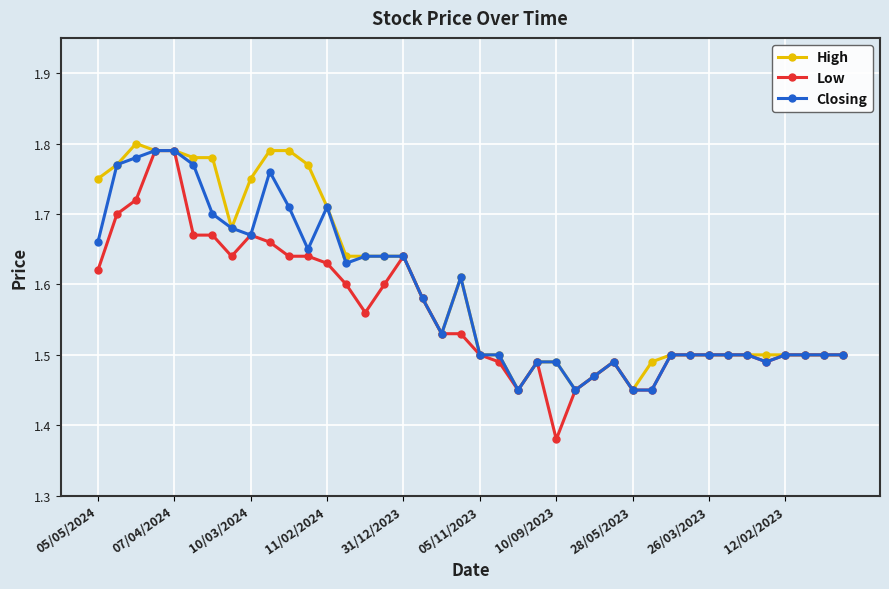

Which series has the largest range (max minus min)?

Low